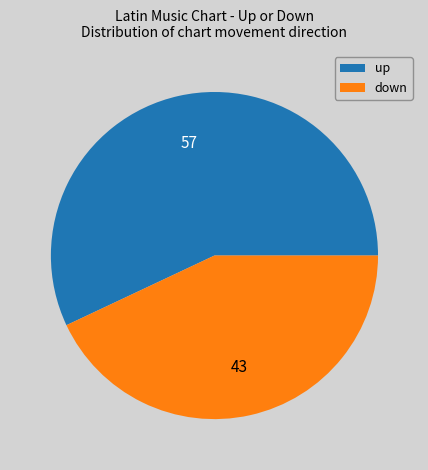

What is the ratio of the value at down to the value at up?

0.8